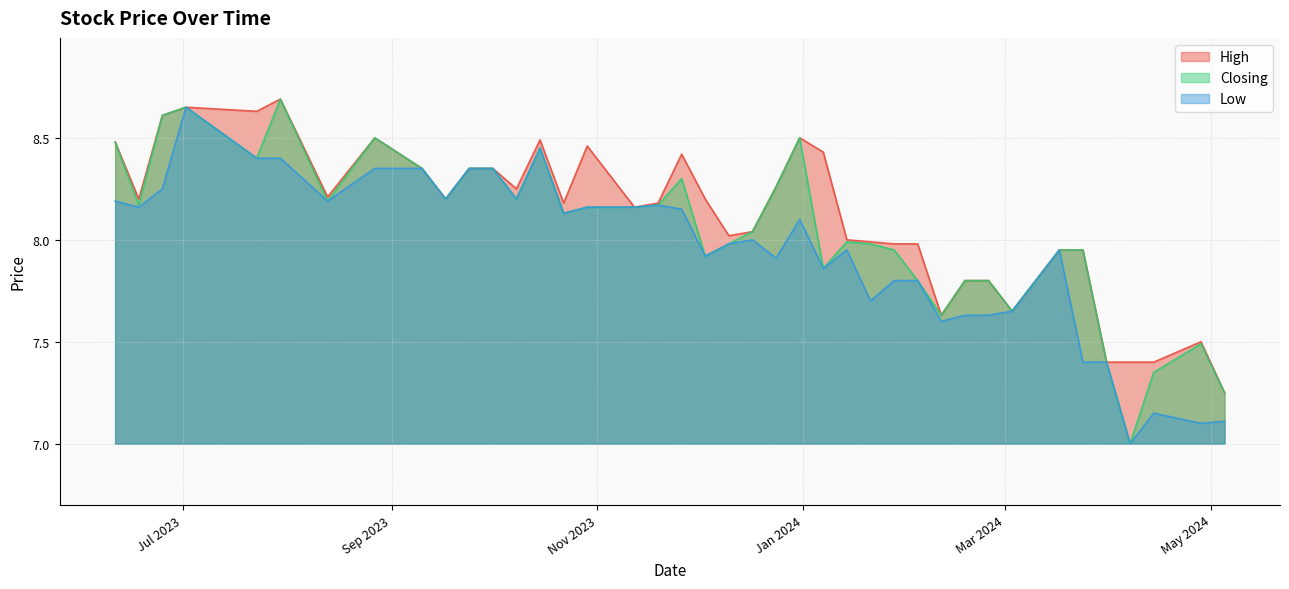

What is the sum of all High values?

324.5